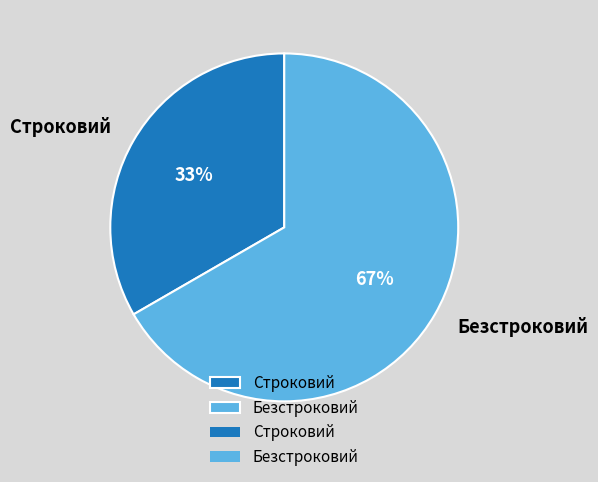

To the nearest percent, what is the average slice percentage?

50%